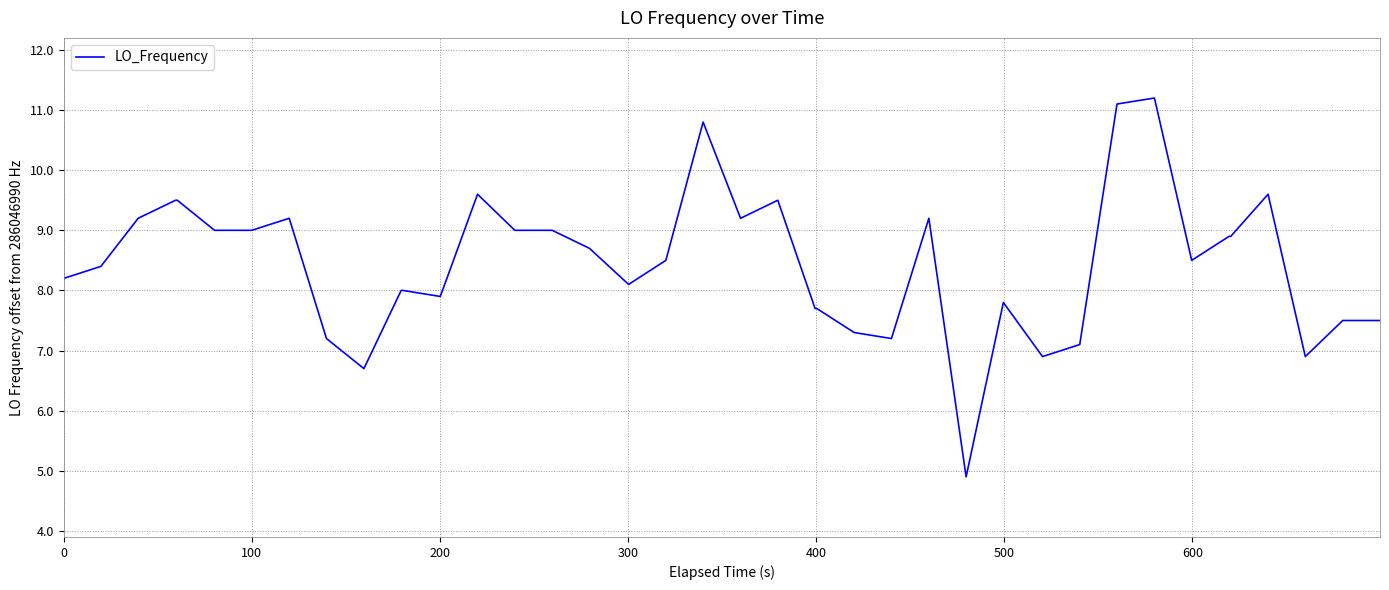

What is the minimum value shown in the chart?

4.9